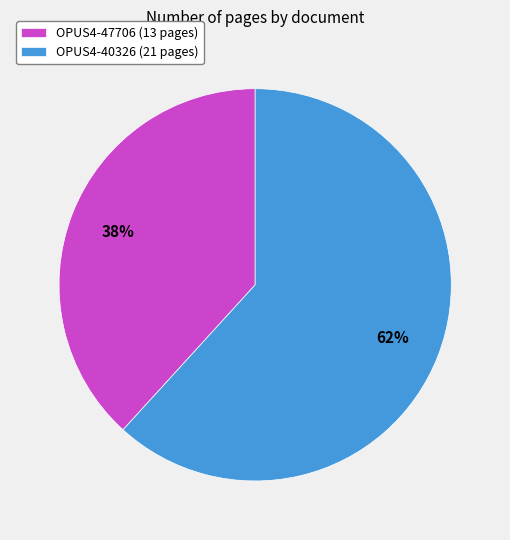

Which slice is the largest?

OPUS4-40326